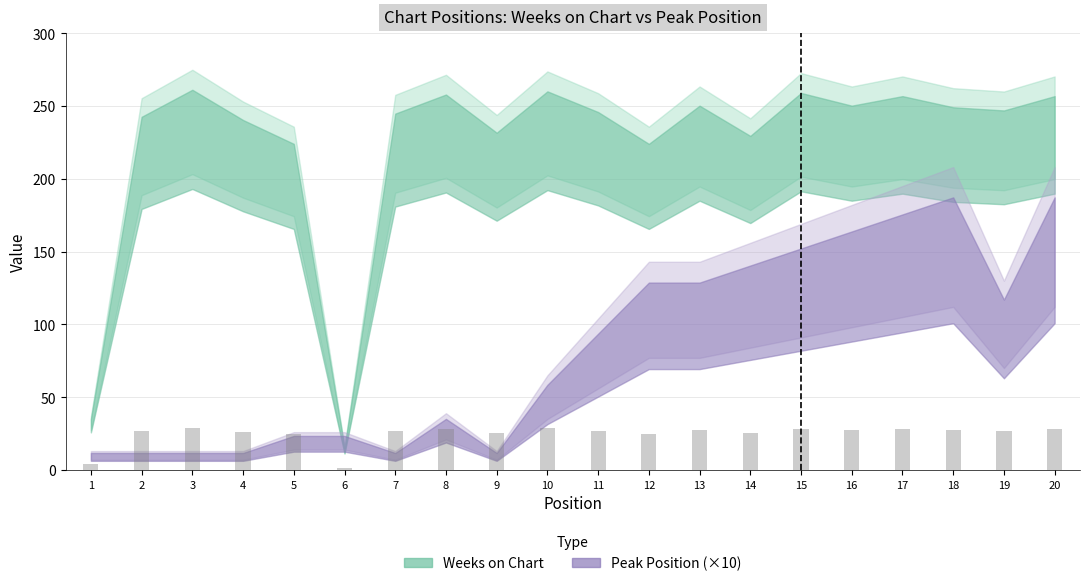

What is the value of the 2nd bar from the left?

26.6